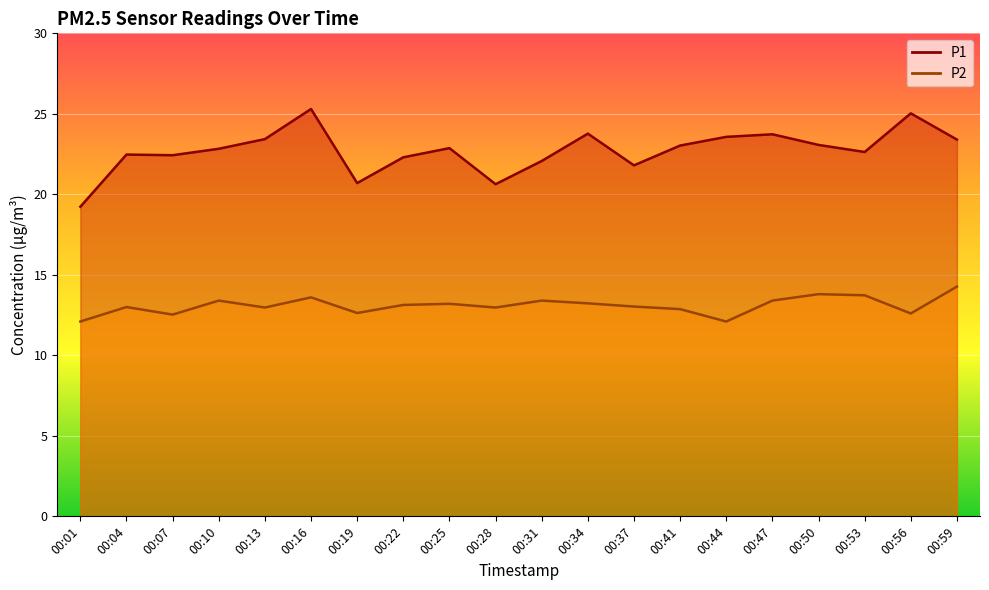

List the series in order of their overall mean, lowest first.

P2, P1